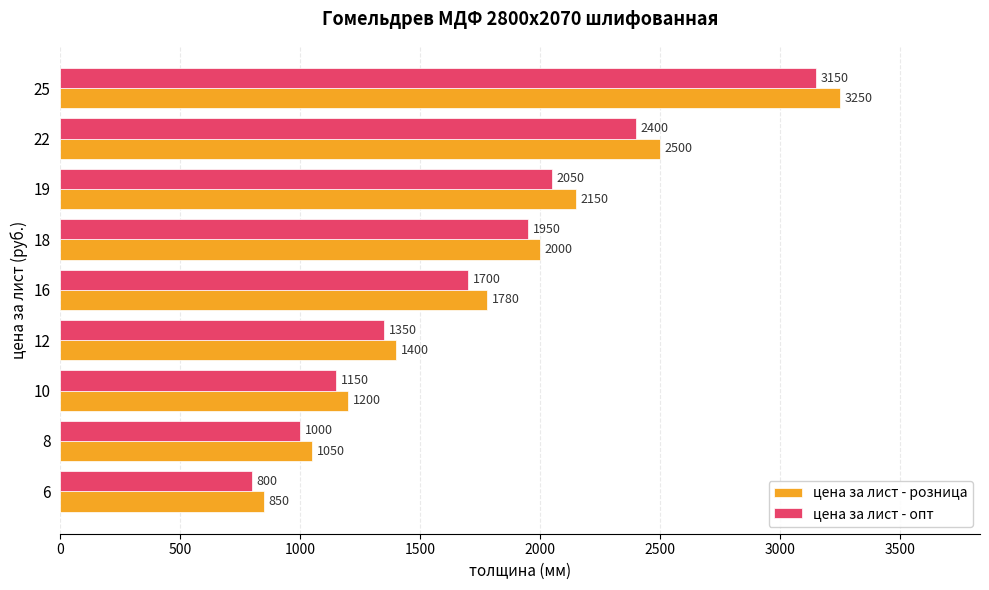

Which series has the widest spread of values?

цена за лист - розница